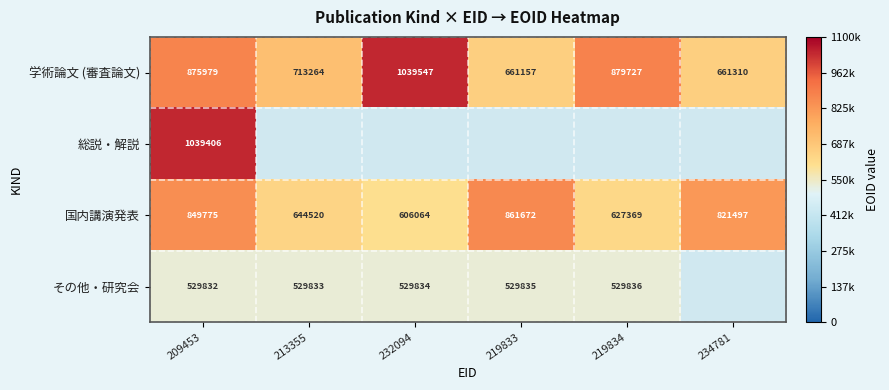

Rank the categories by 学術論文 (審査論文) value from highest to lowest.

232094, 219834, 209453, 213355, 234781, 219833